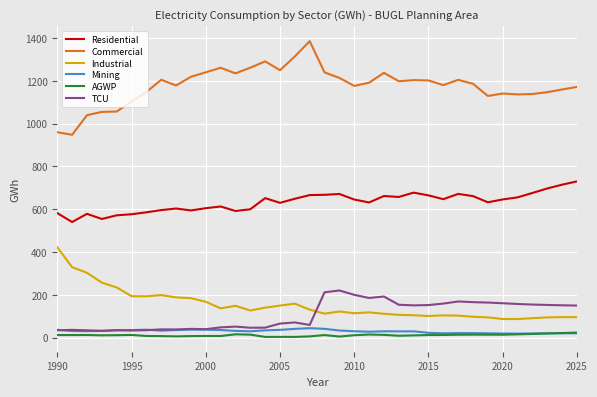

What is the greatest value displayed?

1386.0